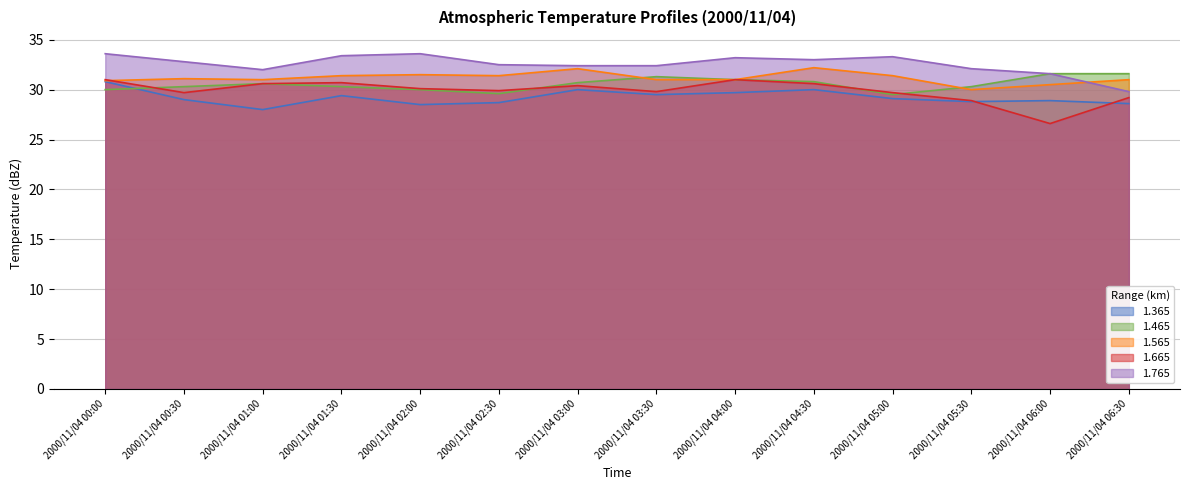

The value of 1.565 at 2000/11/04 04:30 is 32.2. True or false?

True